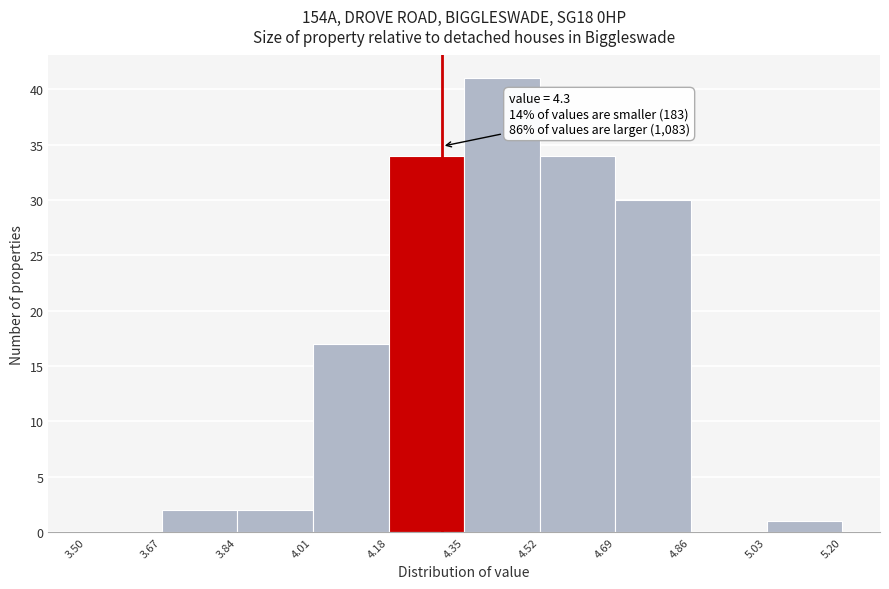

Over which range of the x-axis is the bar tallest?

4.35 to 4.52